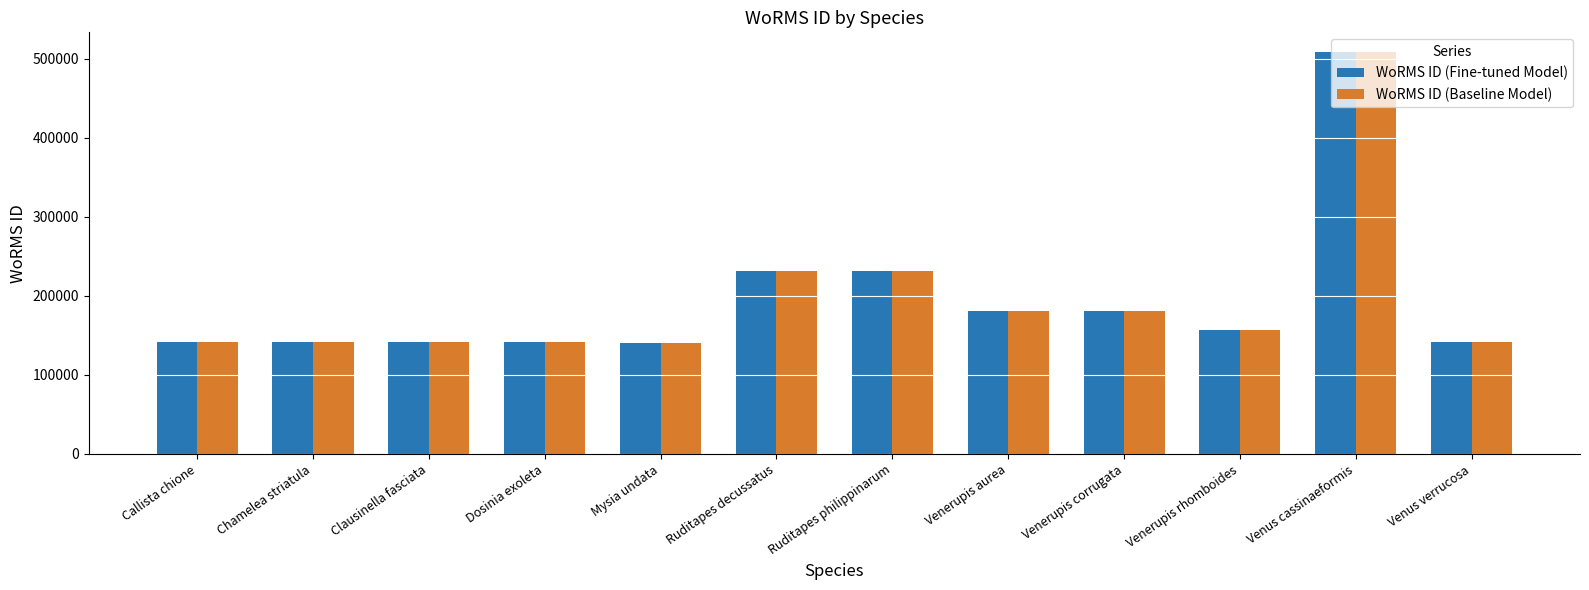

Which category has the highest value in the WoRMS ID (Fine-tuned Model) series?

Venus cassinaeformis